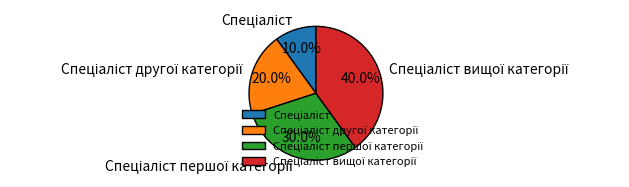

Does any single category account for the majority?

No